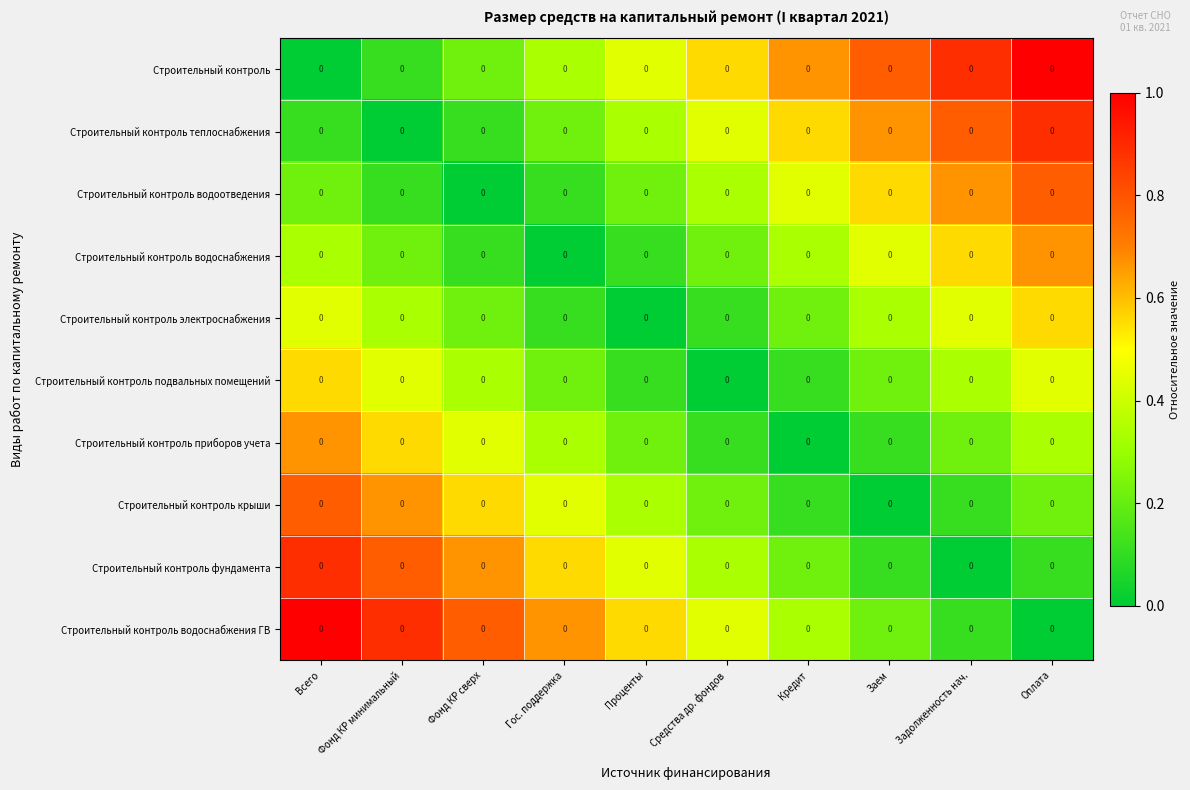

Is the value of Строительный контроль водоснабжения ГВ at Всего greater than the value of Строительный контроль крыши at Оплата?

Yes